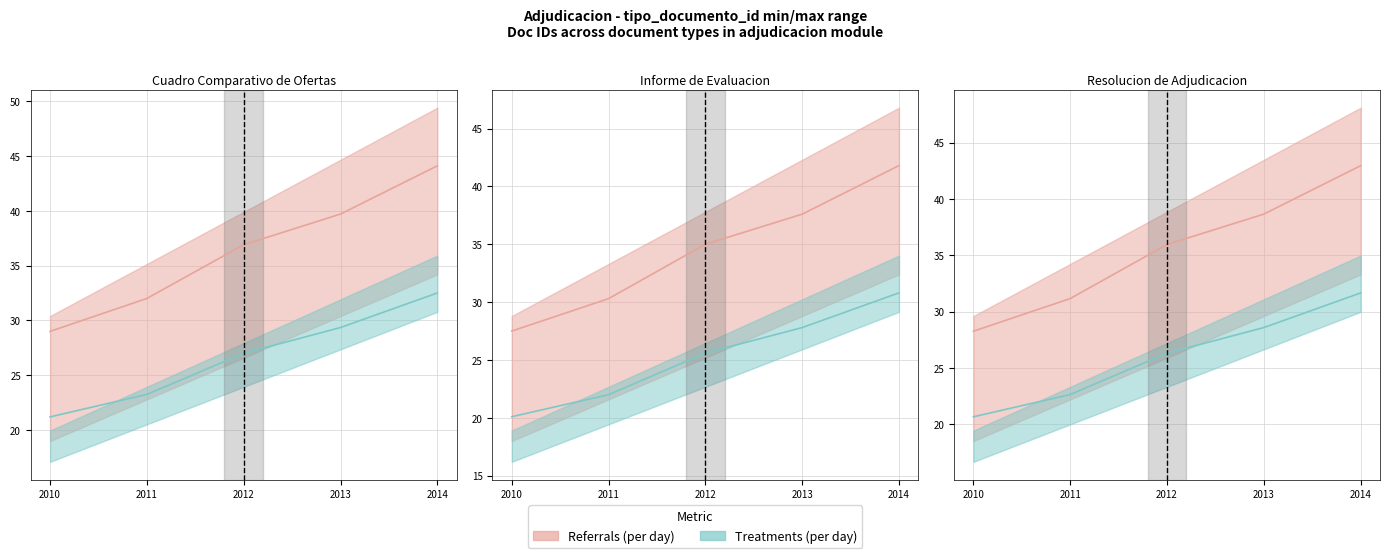

What is the sum of all Treatments (per day) values?

129.8